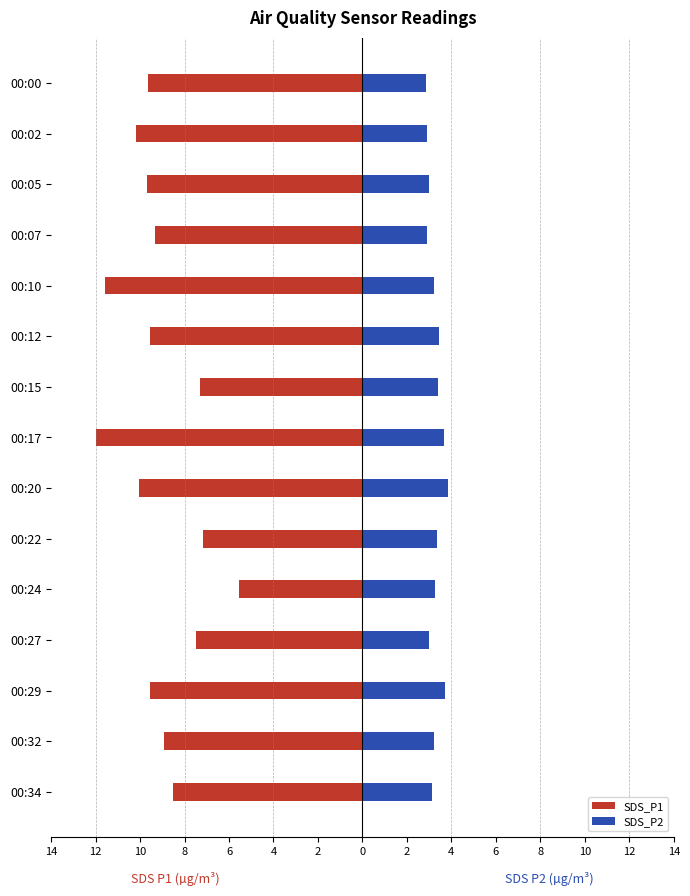

What are all the series names shown in the legend?

SDS_P1, SDS_P2